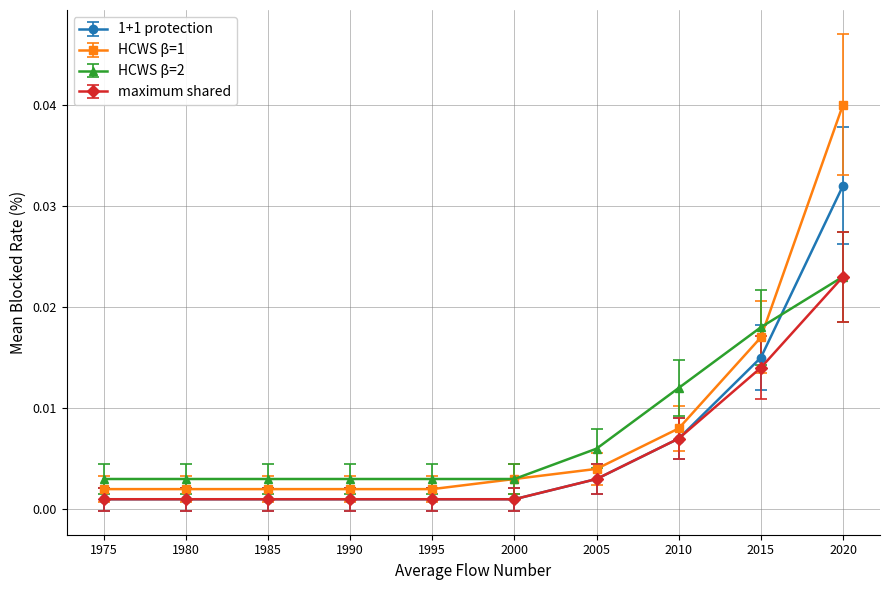

How many lines are shown in the chart?

4